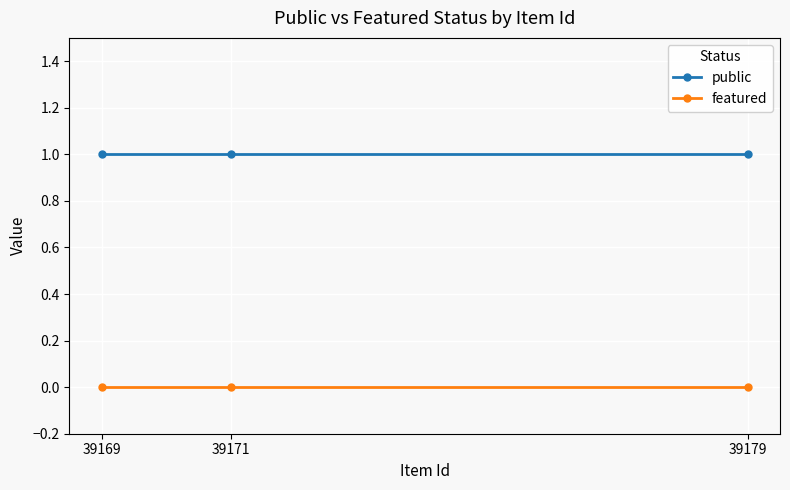

Rank the series at 39179 from lowest to highest value.

featured, public